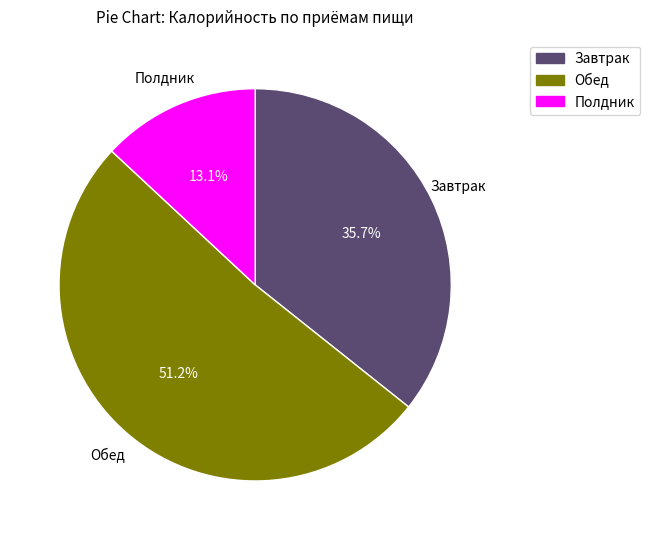

Is there any slice that represents more than half of the pie?

Yes